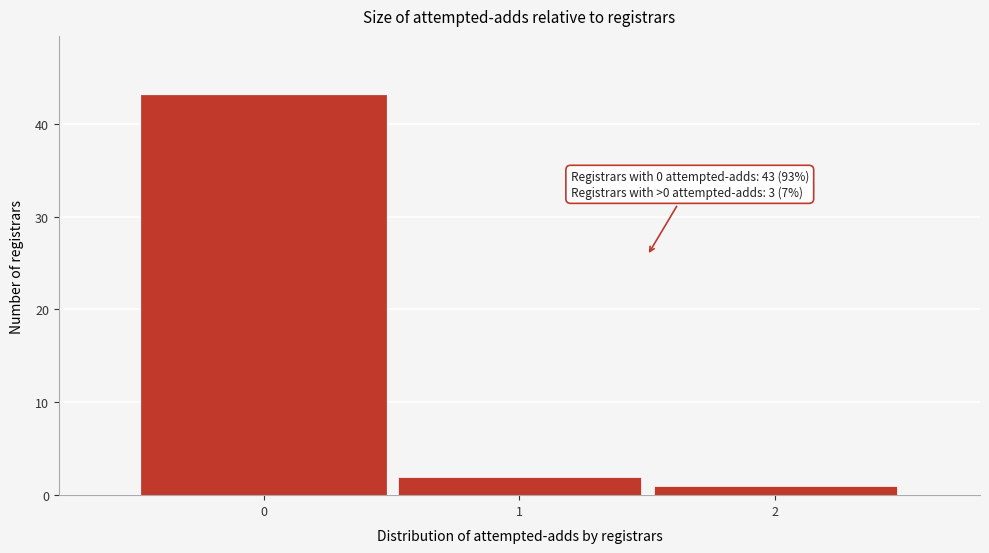

Over which range of the x-axis is the bar tallest?

-0.5 to 0.5